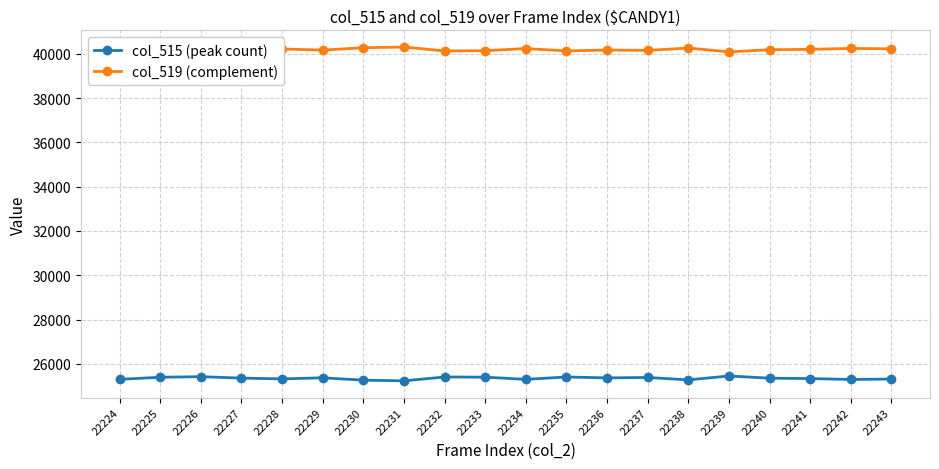

True or false: col_519 (complement) has more than 1 interior local peaks.

True